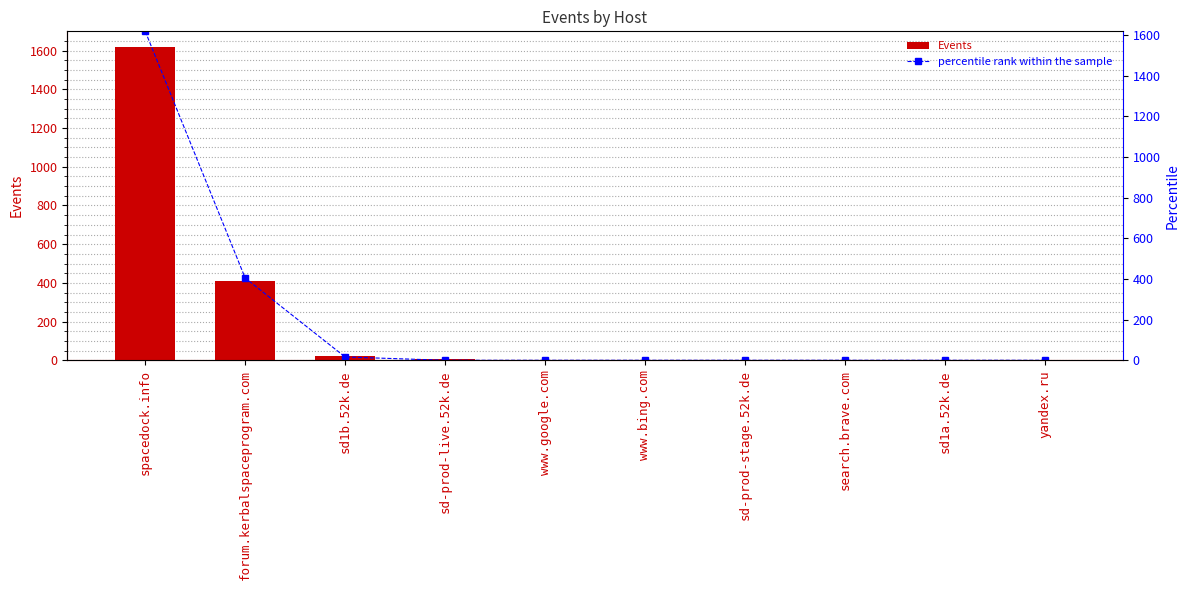

True or false: Events has a value of 3.0 at www.google.com.

True